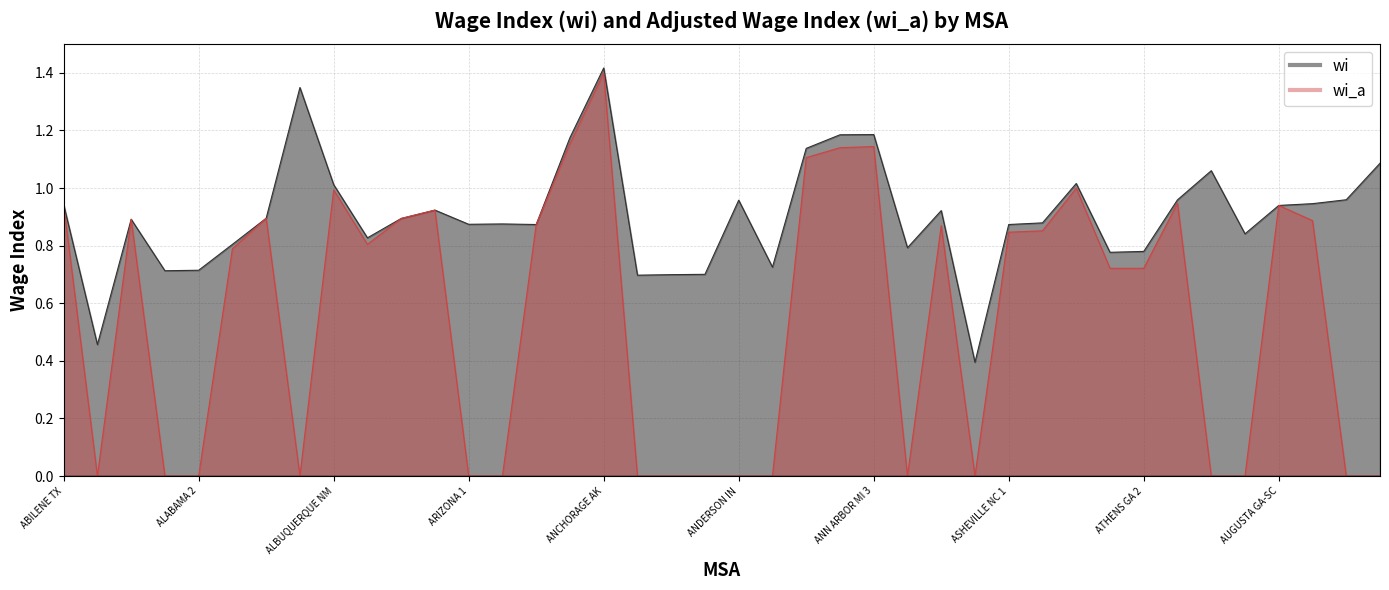

True or false: wi_a and wi intersect in this chart.

False